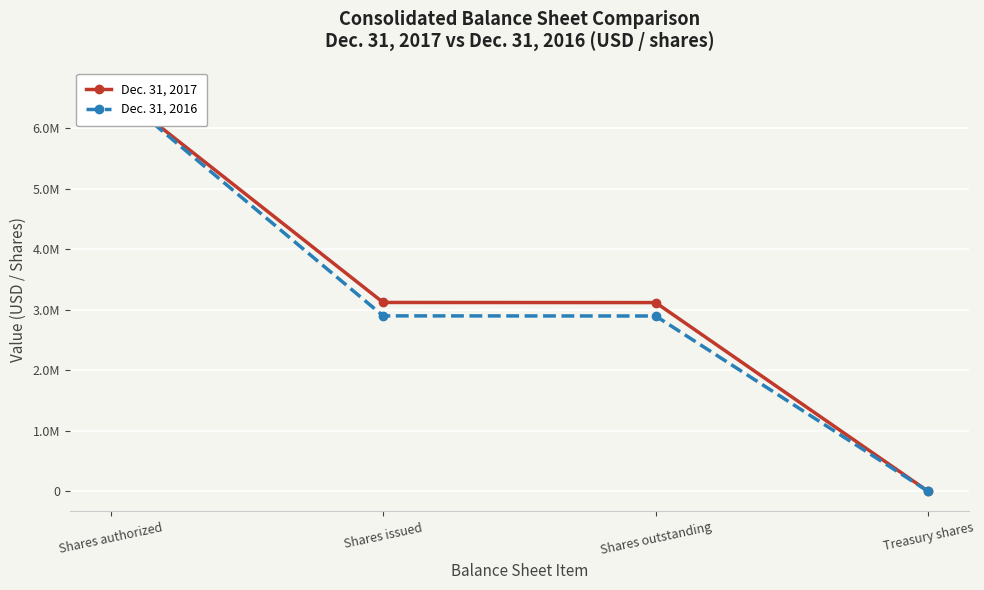

Is it true that Dec. 31, 2017 equals 490 at Treasury shares?

False